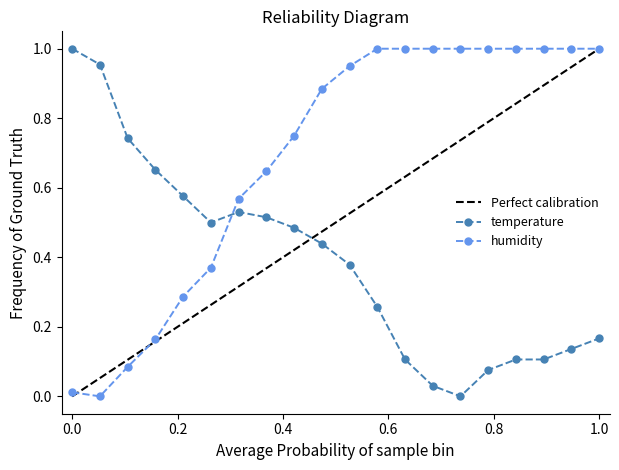

True or false: temperature has a value of 0.6 at 00:25.

False